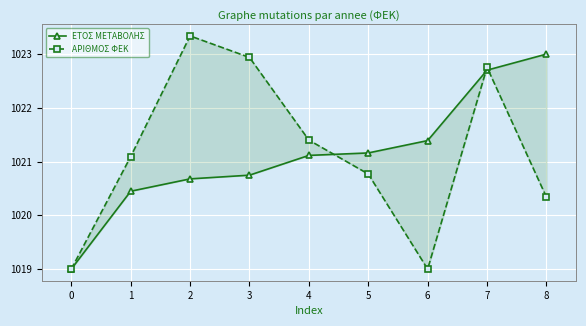

Between 1 and 7, which series saw the biggest shift?

ΕΤΟΣ ΜΕΤΑΒΟΛΗΣ